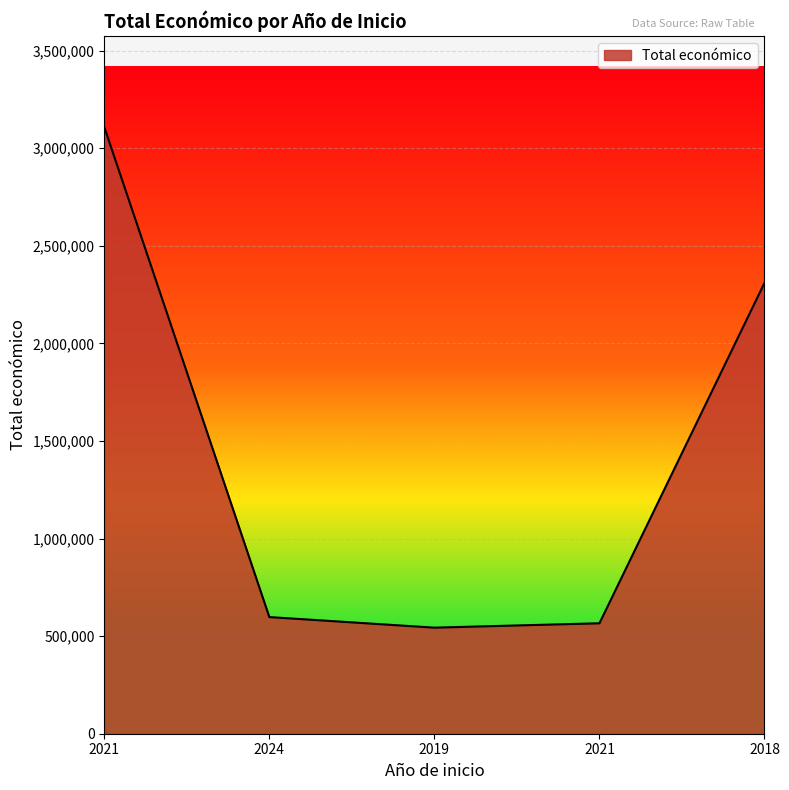

What is the change in value from 2021 to 2024?

-2510749